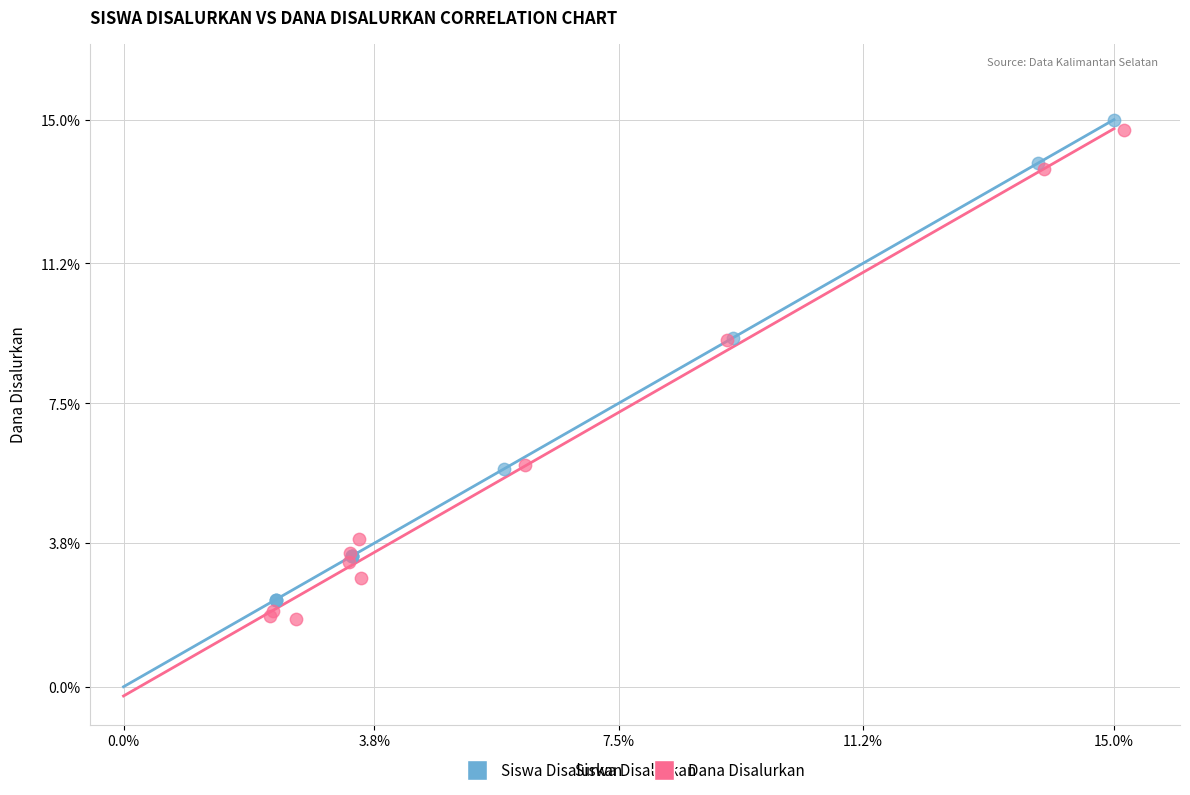

What are all the series names shown in the legend?

Siswa Disalurkan, Dana Disalurkan